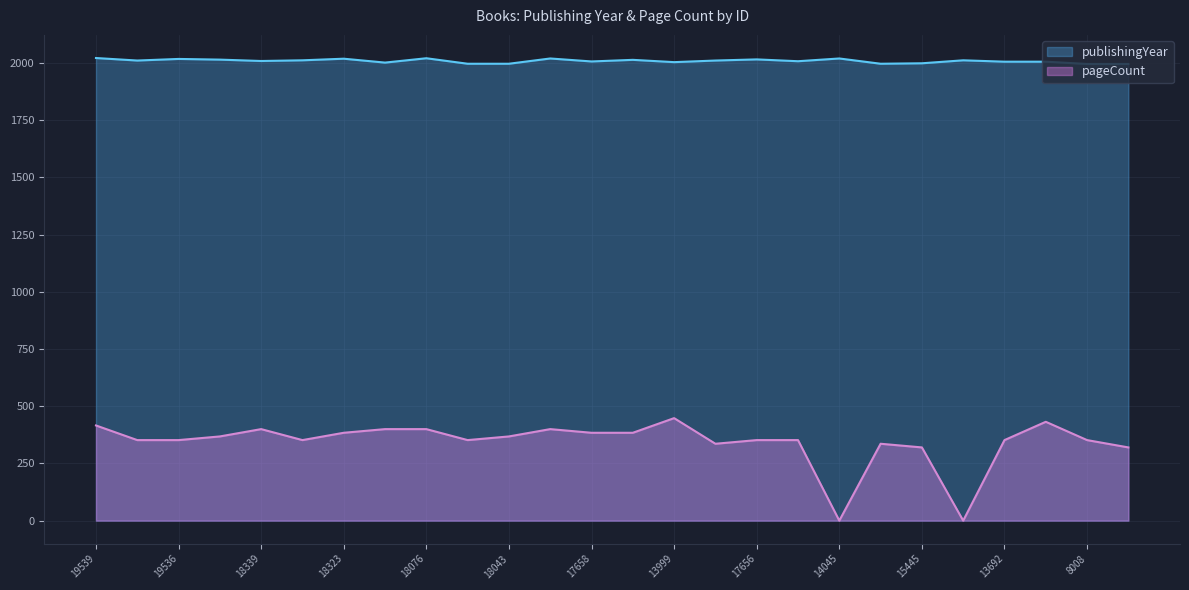

What is the difference between the maximum and minimum values in the pageCount series?

448